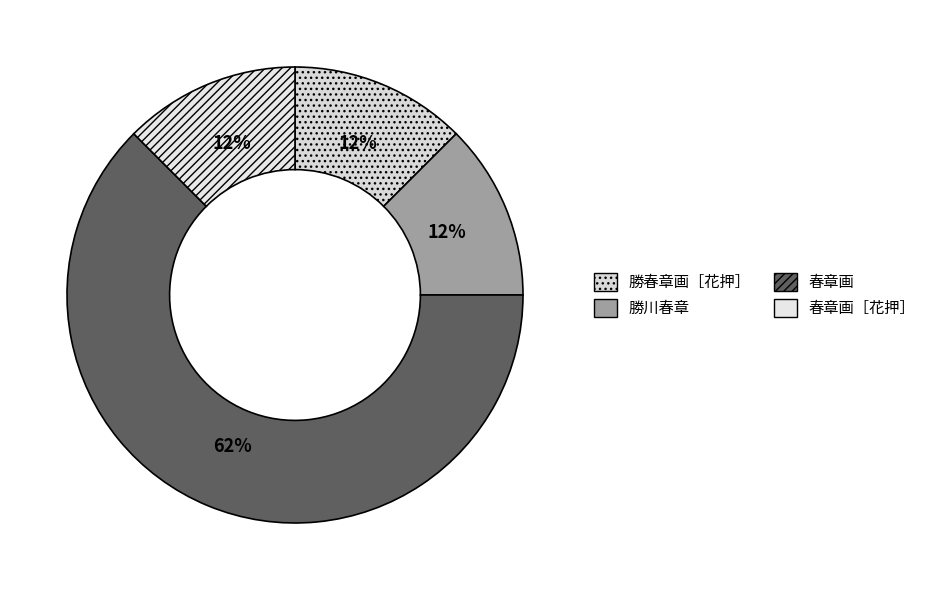

What is the change in value from 勝川春章 to 春章画?

+4